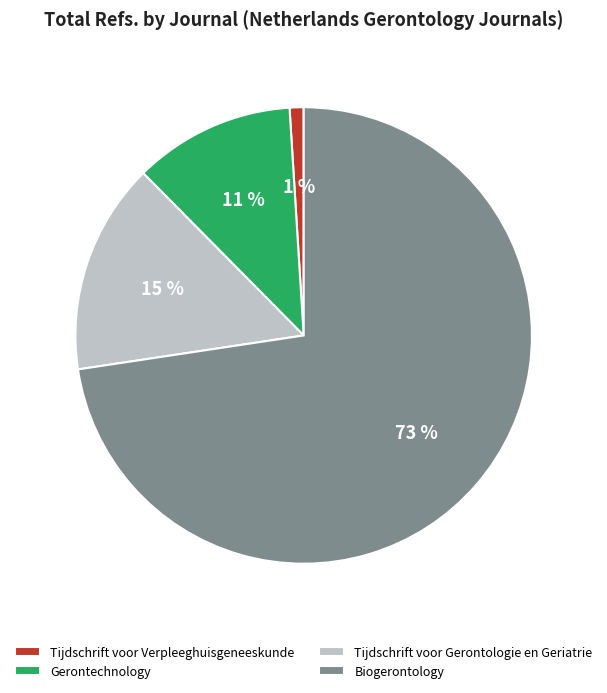

Does Tijdschrift voor Verpleeghuisgeneeskunde represent more than half of the total?

No